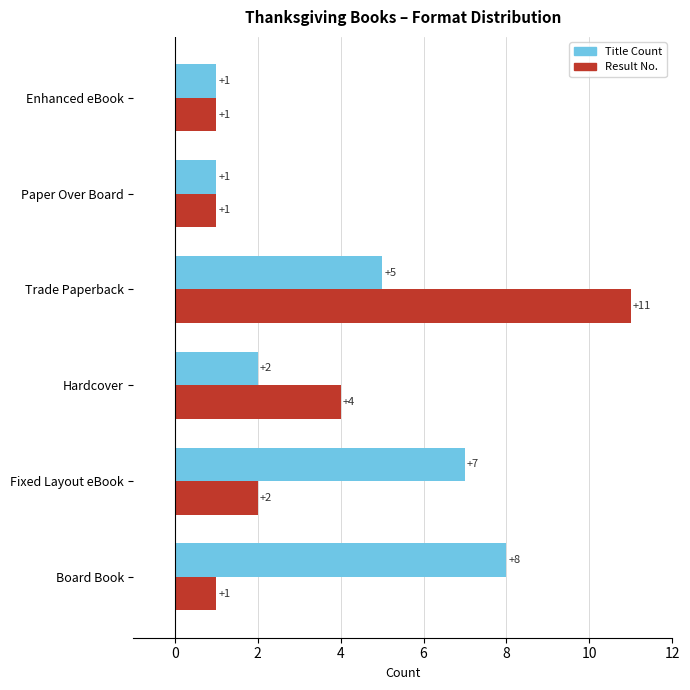

Which label corresponds to the largest value in the chart?

Trade Paperback